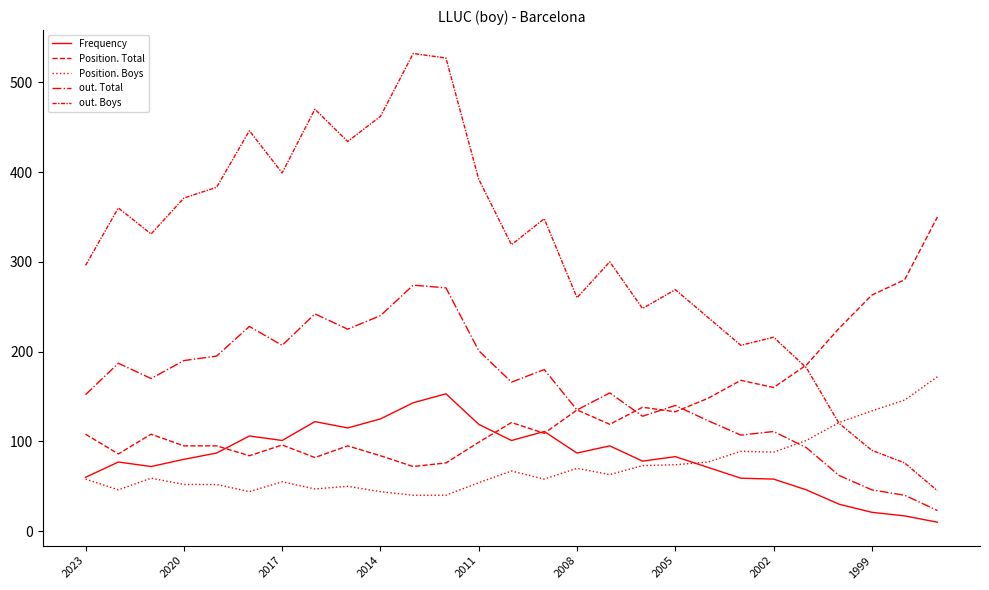

True or false: Position. Total and Position. Boys intersect in this chart.

False